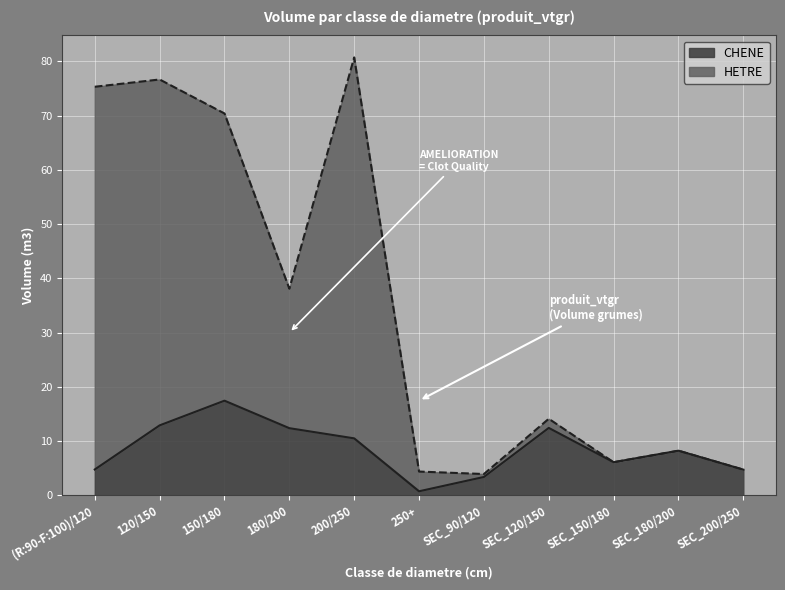

What is the maximum value for CHENE?

17.4